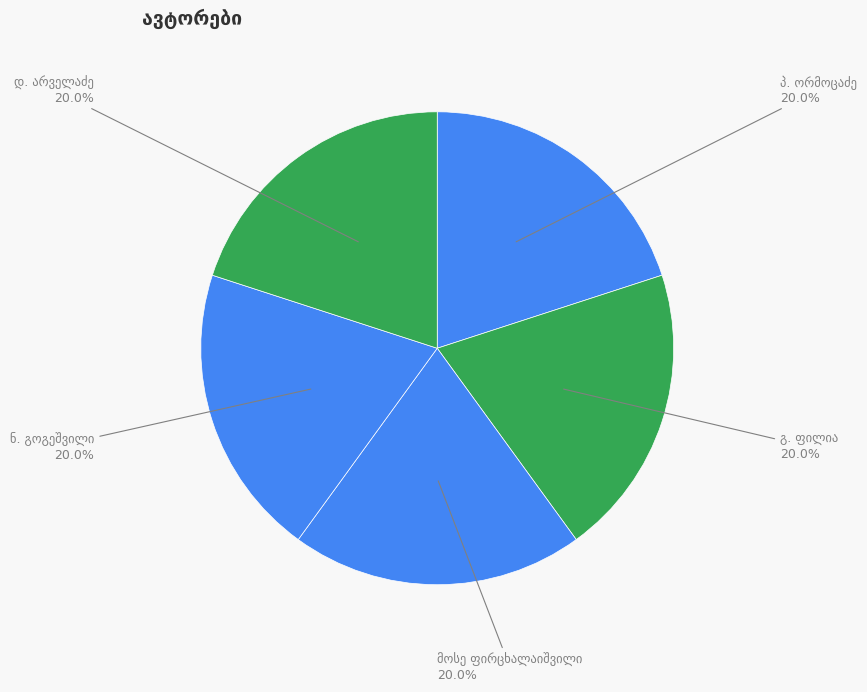

How many segments does this pie chart have?

5